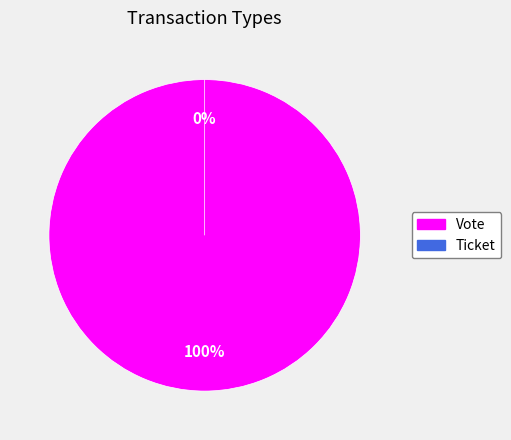

Rank the categories by value from lowest to highest.

Ticket, Vote